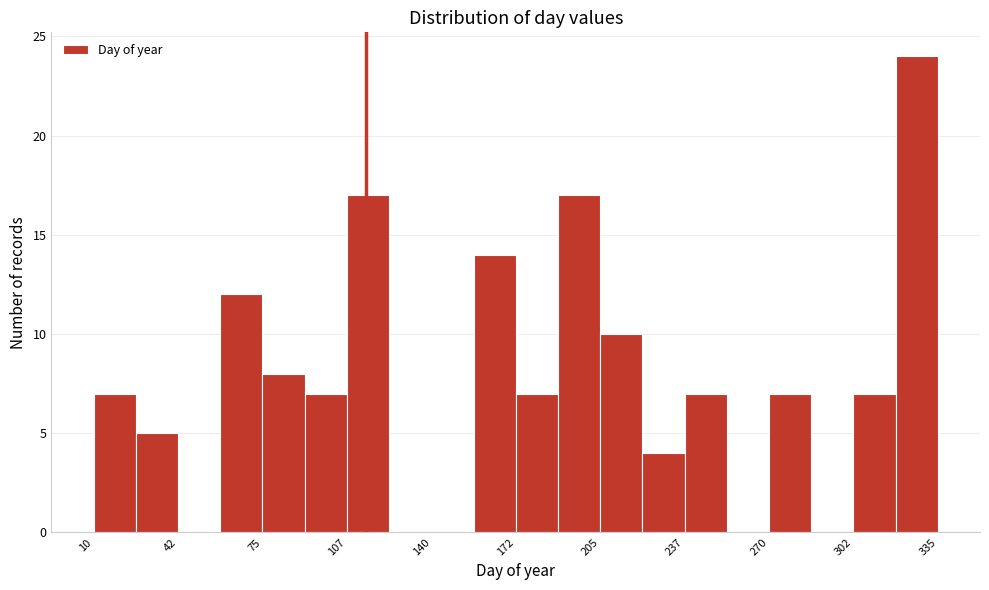

Read against the x-axis, roughly where is the centre of the tallest bar?

325